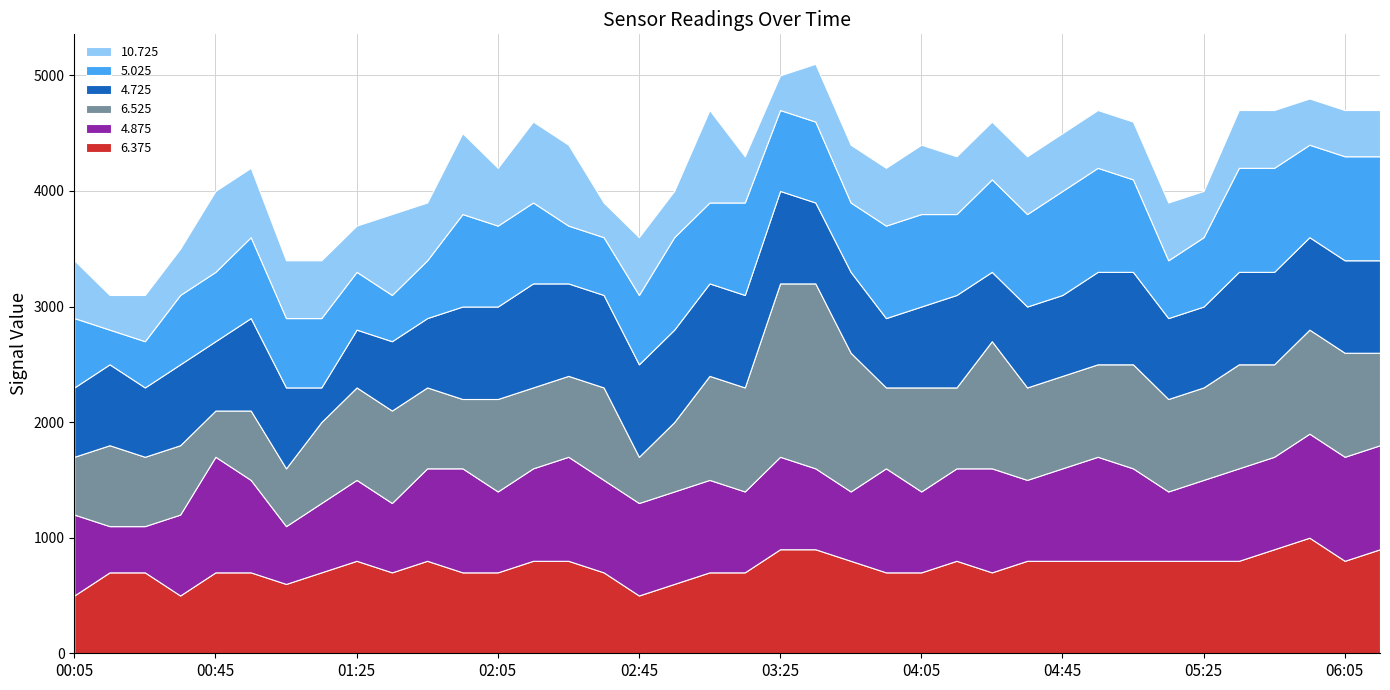

Reading left to right, transcribe all the data shown in this chart.

6.375: 2011/08/30 00:05=0.5	2011/08/30 00:15=0.7	2011/08/30 00:25=0.7	2011/08/30 00:35=0.5	2011/08/30 00:45=0.7	2011/08/30 00:55=0.7	2011/08/30 01:05=0.6	2011/08/30 01:15=0.7	2011/08/30 01:25=0.8	2011/08/30 01:35=0.7	2011/08/30 01:45=0.8	2011/08/30 01:55=0.7	2011/08/30 02:05=0.7	2011/08/30 02:15=0.8	2011/08/30 02:25=0.8	2011/08/30 02:35=0.7	2011/08/30 02:45=0.5	2011/08/30 02:55=0.6	2011/08/30 03:05=0.7	2011/08/30 03:15=0.7	2011/08/30 03:25=0.9	2011/08/30 03:35=0.9	2011/08/30 03:45=0.8	2011/08/30 03:55=0.7	2011/08/30 04:05=0.7	2011/08/30 04:15=0.8	2011/08/30 04:25=0.7	2011/08/30 04:35=0.8	2011/08/30 04:45=0.8	2011/08/30 04:55=0.8	2011/08/30 05:05=0.8	2011/08/30 05:15=0.8	2011/08/30 05:25=0.8	2011/08/30 05:35=0.8	2011/08/30 05:45=0.9	2011/08/30 05:55=1.0	2011/08/30 06:05=0.8	2011/08/30 06:15=0.9
4.875: 2011/08/30 00:05=0.7	2011/08/30 00:15=0.4	2011/08/30 00:25=0.4	2011/08/30 00:35=0.7	2011/08/30 00:45=1.0	2011/08/30 00:55=0.8	2011/08/30 01:05=0.5	2011/08/30 01:15=0.6	2011/08/30 01:25=0.7	2011/08/30 01:35=0.6	2011/08/30 01:45=0.8	2011/08/30 01:55=0.9	2011/08/30 02:05=0.7	2011/08/30 02:15=0.8	2011/08/30 02:25=0.9	2011/08/30 02:35=0.8	2011/08/30 02:45=0.8	2011/08/30 02:55=0.8	2011/08/30 03:05=0.8	2011/08/30 03:15=0.7	2011/08/30 03:25=0.8	2011/08/30 03:35=0.7	2011/08/30 03:45=0.6	2011/08/30 03:55=0.9	2011/08/30 04:05=0.7	2011/08/30 04:15=0.8	2011/08/30 04:25=0.9	2011/08/30 04:35=0.7	2011/08/30 04:45=0.8	2011/08/30 04:55=0.9	2011/08/30 05:05=0.8	2011/08/30 05:15=0.6	2011/08/30 05:25=0.7	2011/08/30 05:35=0.8	2011/08/30 05:45=0.8	2011/08/30 05:55=0.9	2011/08/30 06:05=0.9	2011/08/30 06:15=0.9
6.525: 2011/08/30 00:05=0.5	2011/08/30 00:15=0.7	2011/08/30 00:25=0.6	2011/08/30 00:35=0.6	2011/08/30 00:45=0.4	2011/08/30 00:55=0.6	2011/08/30 01:05=0.5	2011/08/30 01:15=0.7	2011/08/30 01:25=0.8	2011/08/30 01:35=0.8	2011/08/30 01:45=0.7	2011/08/30 01:55=0.6	2011/08/30 02:05=0.8	2011/08/30 02:15=0.7	2011/08/30 02:25=0.7	2011/08/30 02:35=0.8	2011/08/30 02:45=0.4	2011/08/30 02:55=0.6	2011/08/30 03:05=0.9	2011/08/30 03:15=0.9	2011/08/30 03:25=1.5	2011/08/30 03:35=1.6	2011/08/30 03:45=1.2	2011/08/30 03:55=0.7	2011/08/30 04:05=0.9	2011/08/30 04:15=0.7	2011/08/30 04:25=1.1	2011/08/30 04:35=0.8	2011/08/30 04:45=0.8	2011/08/30 04:55=0.8	2011/08/30 05:05=0.9	2011/08/30 05:15=0.8	2011/08/30 05:25=0.8	2011/08/30 05:35=0.9	2011/08/30 05:45=0.8	2011/08/30 05:55=0.9	2011/08/30 06:05=0.9	2011/08/30 06:15=0.8
4.725: 2011/08/30 00:05=0.6	2011/08/30 00:15=0.7	2011/08/30 00:25=0.6	2011/08/30 00:35=0.7	2011/08/30 00:45=0.6	2011/08/30 00:55=0.8	2011/08/30 01:05=0.7	2011/08/30 01:15=0.3	2011/08/30 01:25=0.5	2011/08/30 01:35=0.6	2011/08/30 01:45=0.6	2011/08/30 01:55=0.8	2011/08/30 02:05=0.8	2011/08/30 02:15=0.9	2011/08/30 02:25=0.8	2011/08/30 02:35=0.8	2011/08/30 02:45=0.8	2011/08/30 02:55=0.8	2011/08/30 03:05=0.8	2011/08/30 03:15=0.8	2011/08/30 03:25=0.8	2011/08/30 03:35=0.7	2011/08/30 03:45=0.7	2011/08/30 03:55=0.6	2011/08/30 04:05=0.7	2011/08/30 04:15=0.8	2011/08/30 04:25=0.6	2011/08/30 04:35=0.7	2011/08/30 04:45=0.7	2011/08/30 04:55=0.8	2011/08/30 05:05=0.8	2011/08/30 05:15=0.7	2011/08/30 05:25=0.7	2011/08/30 05:35=0.8	2011/08/30 05:45=0.8	2011/08/30 05:55=0.8	2011/08/30 06:05=0.8	2011/08/30 06:15=0.8
5.025: 2011/08/30 00:05=0.6	2011/08/30 00:15=0.3	2011/08/30 00:25=0.4	2011/08/30 00:35=0.6	2011/08/30 00:45=0.6	2011/08/30 00:55=0.7	2011/08/30 01:05=0.6	2011/08/30 01:15=0.6	2011/08/30 01:25=0.5	2011/08/30 01:35=0.4	2011/08/30 01:45=0.5	2011/08/30 01:55=0.8	2011/08/30 02:05=0.7	2011/08/30 02:15=0.7	2011/08/30 02:25=0.5	2011/08/30 02:35=0.5	2011/08/30 02:45=0.6	2011/08/30 02:55=0.8	2011/08/30 03:05=0.7	2011/08/30 03:15=0.8	2011/08/30 03:25=0.7	2011/08/30 03:35=0.7	2011/08/30 03:45=0.6	2011/08/30 03:55=0.8	2011/08/30 04:05=0.8	2011/08/30 04:15=0.7	2011/08/30 04:25=0.8	2011/08/30 04:35=0.8	2011/08/30 04:45=0.9	2011/08/30 04:55=0.9	2011/08/30 05:05=0.8	2011/08/30 05:15=0.5	2011/08/30 05:25=0.6	2011/08/30 05:35=0.9	2011/08/30 05:45=0.9	2011/08/30 05:55=0.8	2011/08/30 06:05=0.9	2011/08/30 06:15=0.9
10.725: 2011/08/30 00:05=0.5	2011/08/30 00:15=0.3	2011/08/30 00:25=0.4	2011/08/30 00:35=0.4	2011/08/30 00:45=0.7	2011/08/30 00:55=0.6	2011/08/30 01:05=0.5	2011/08/30 01:15=0.5	2011/08/30 01:25=0.4	2011/08/30 01:35=0.7	2011/08/30 01:45=0.5	2011/08/30 01:55=0.7	2011/08/30 02:05=0.5	2011/08/30 02:15=0.7	2011/08/30 02:25=0.7	2011/08/30 02:35=0.3	2011/08/30 02:45=0.5	2011/08/30 02:55=0.4	2011/08/30 03:05=0.8	2011/08/30 03:15=0.4	2011/08/30 03:25=0.3	2011/08/30 03:35=0.5	2011/08/30 03:45=0.5	2011/08/30 03:55=0.5	2011/08/30 04:05=0.6	2011/08/30 04:15=0.5	2011/08/30 04:25=0.5	2011/08/30 04:35=0.5	2011/08/30 04:45=0.5	2011/08/30 04:55=0.5	2011/08/30 05:05=0.5	2011/08/30 05:15=0.5	2011/08/30 05:25=0.4	2011/08/30 05:35=0.5	2011/08/30 05:45=0.5	2011/08/30 05:55=0.4	2011/08/30 06:05=0.4	2011/08/30 06:15=0.4